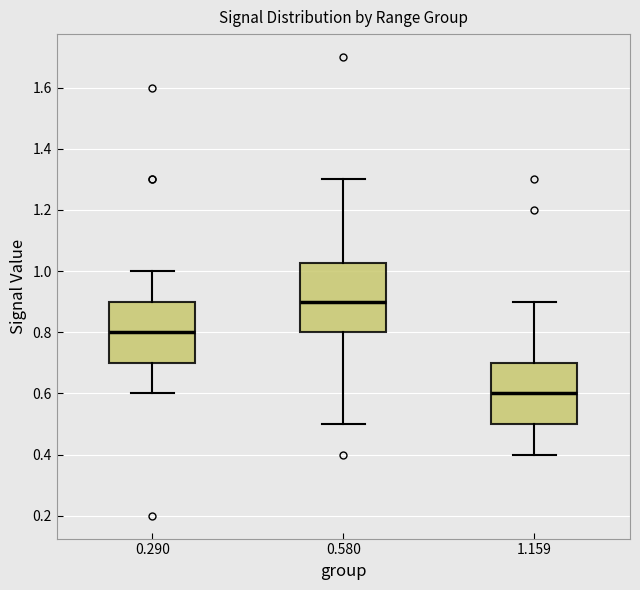

Reading left to right, read every box against the y-axis: the position of its median line, the range the box covers, and the ends of its whiskers. The values are not printed on the chart, so give them approximately, as read against the axis.

0.290: median 0.80, box 0.70 to 0.90, whiskers 0.60 to 1.00
0.580: median 0.90, box 0.80 to 1.02, whiskers 0.50 to 1.30
1.159: median 0.60, box 0.50 to 0.70, whiskers 0.40 to 0.90